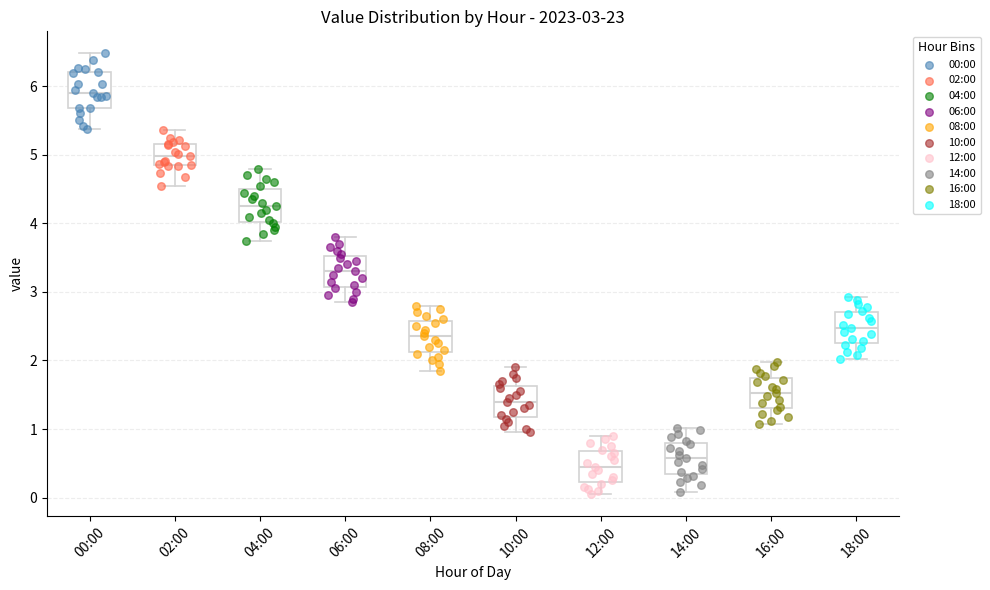

Which box's median line is the lowest?

12:00